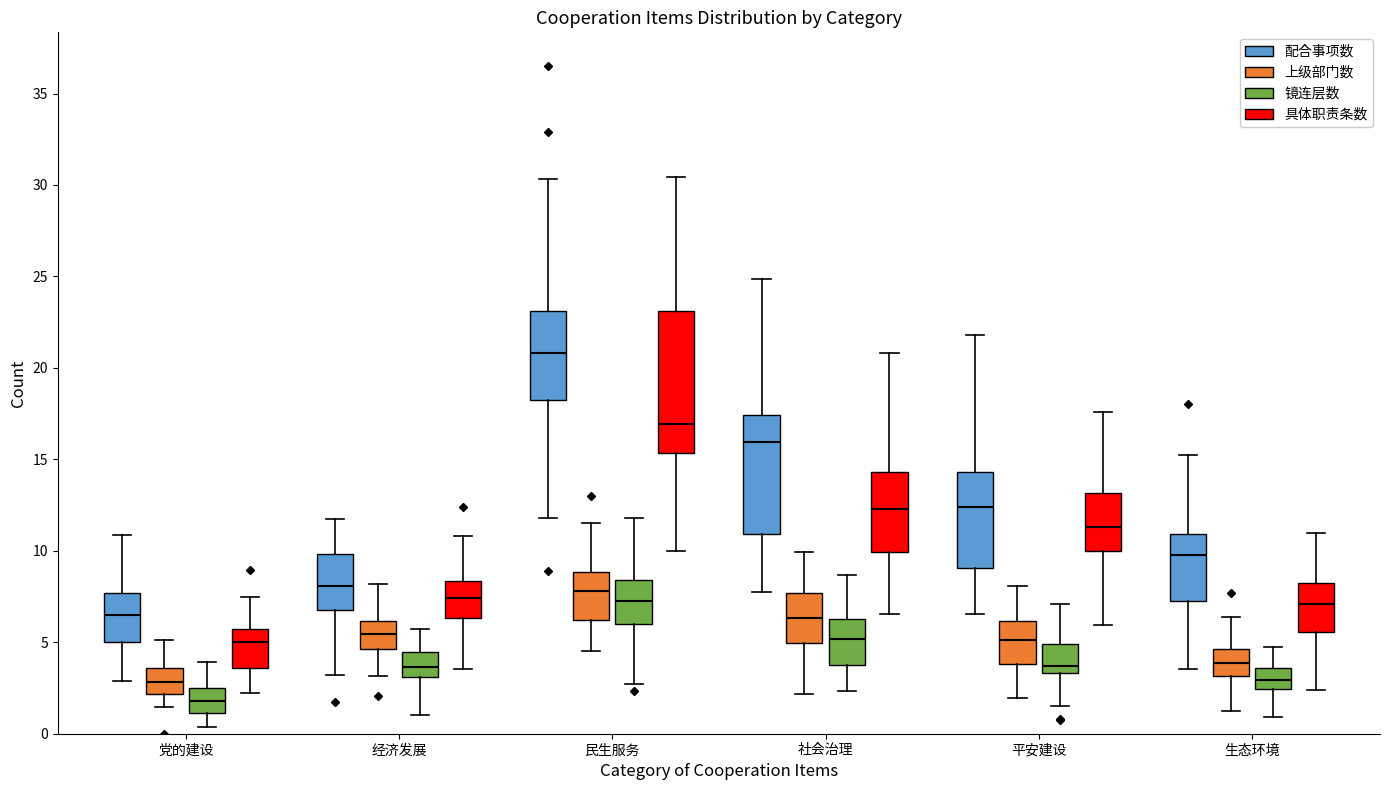

Where is the upper edge of the box for 平安建设 (镜连层数) on the y-axis? The values are not printed on the chart, so give them approximately, as read against the axis.

5.0